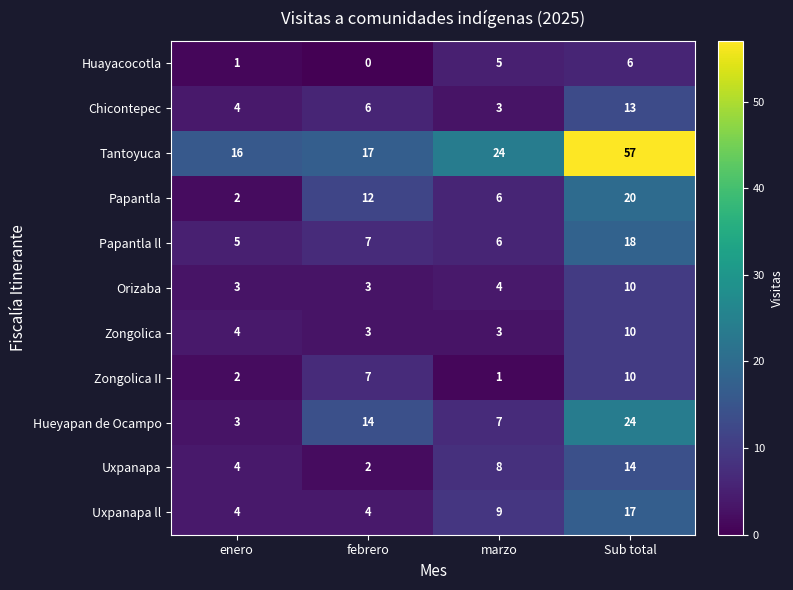

What is the maximum value shown in the chart?

57